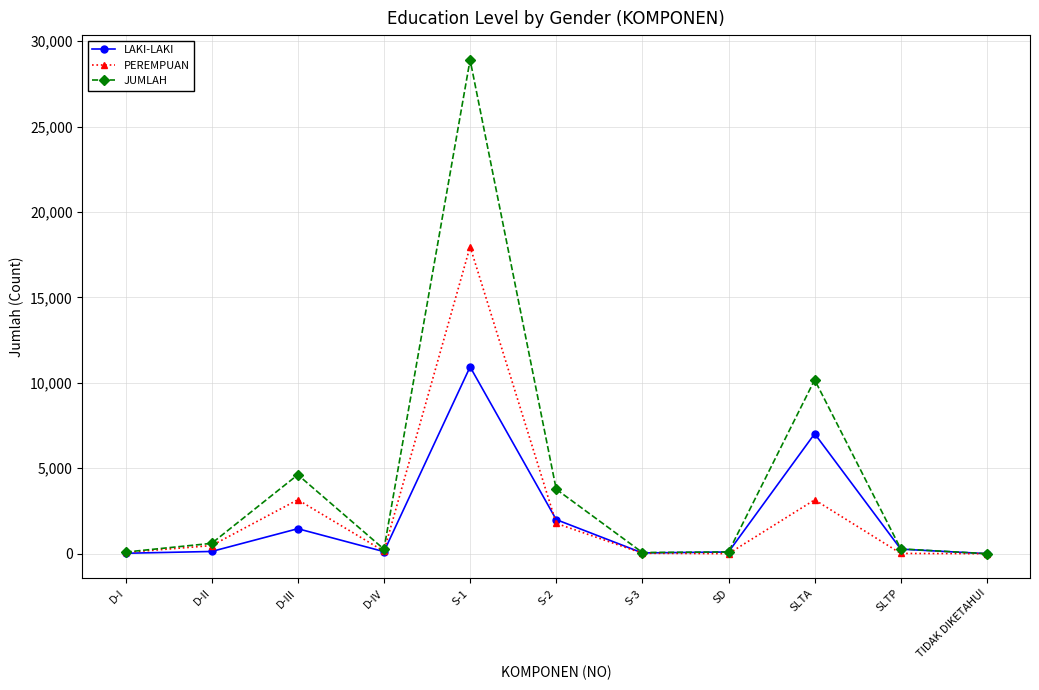

Which series has the largest range (max minus min)?

JUMLAH